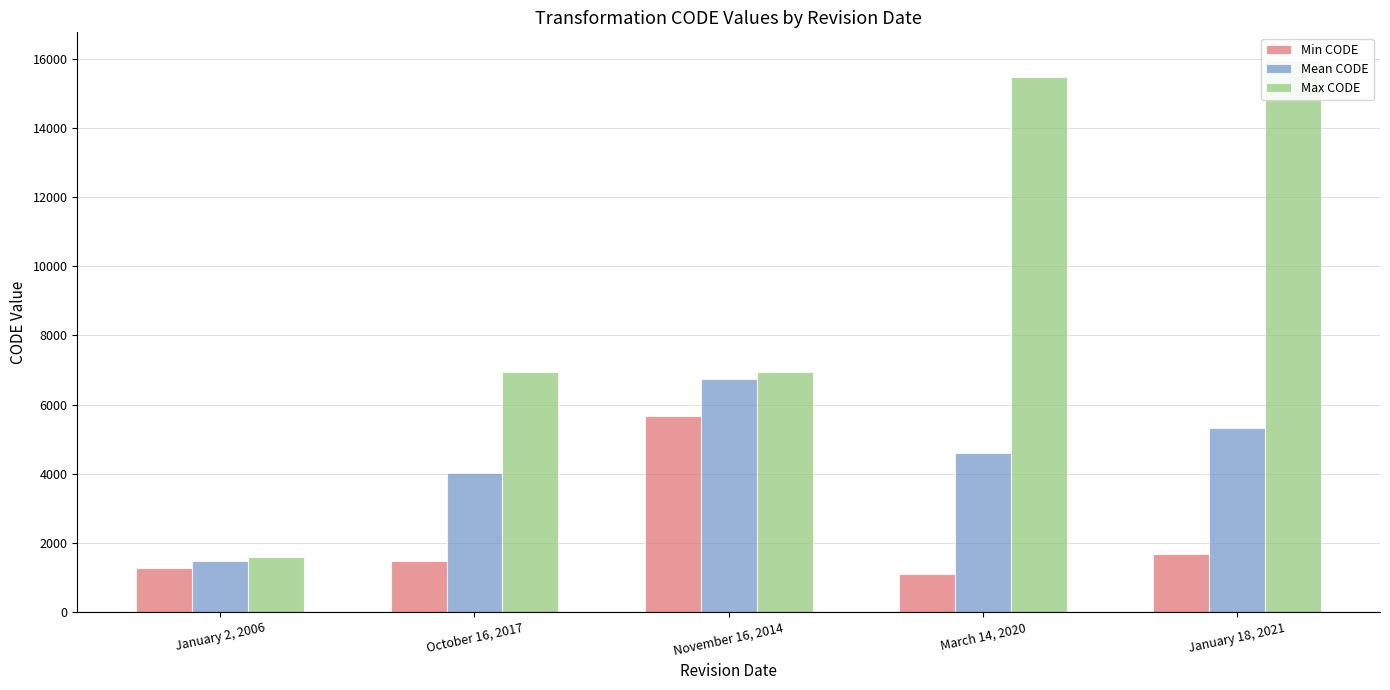

What is the difference between the second highest and minimum values in the Min CODE series?

565